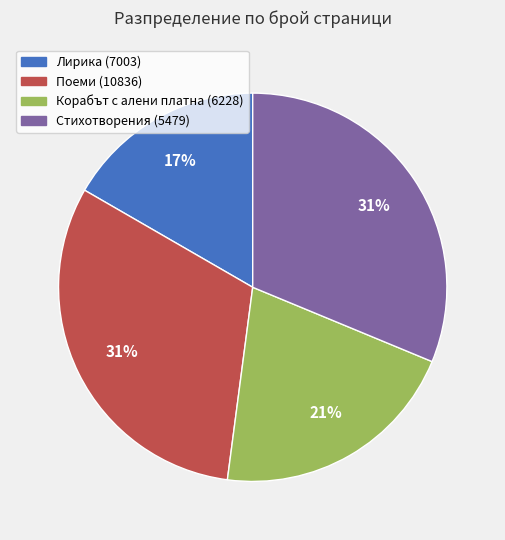

Which category has the smallest portion of the pie?

Лирика (7003)